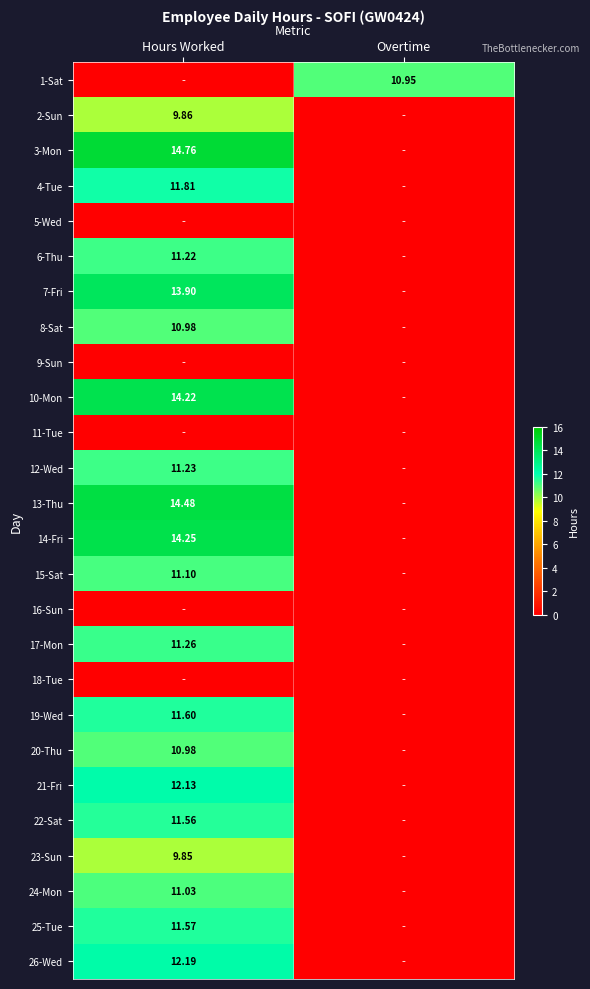

How many values in 24-Mon are above zero?

1